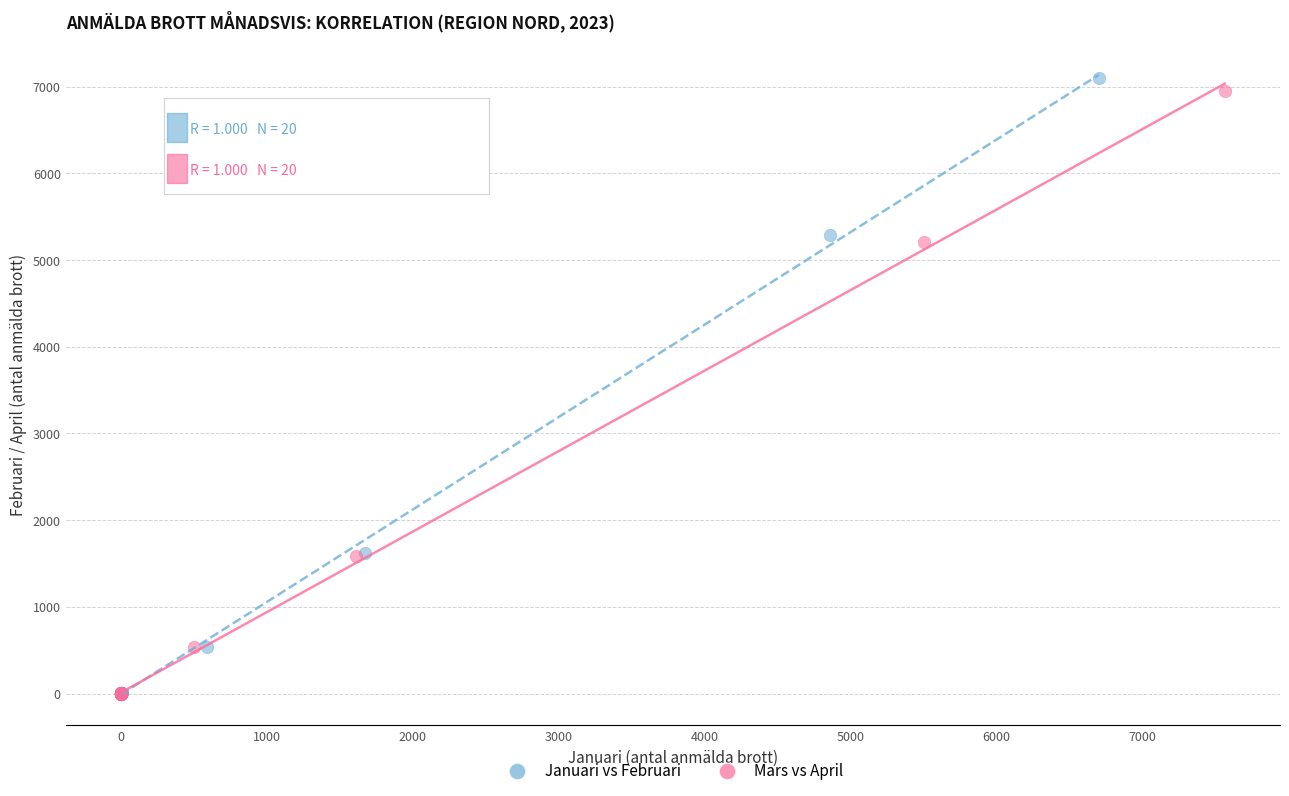

Which series has the largest Y range (max minus min)?

Januari vs Februari